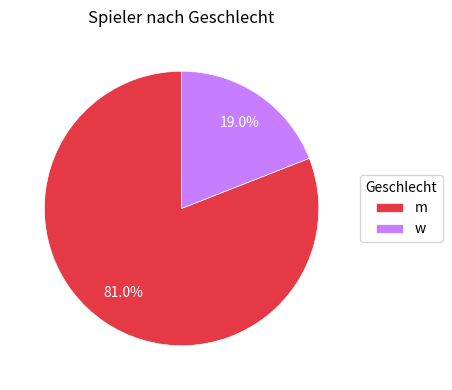

Is there a majority slice in this chart?

Yes